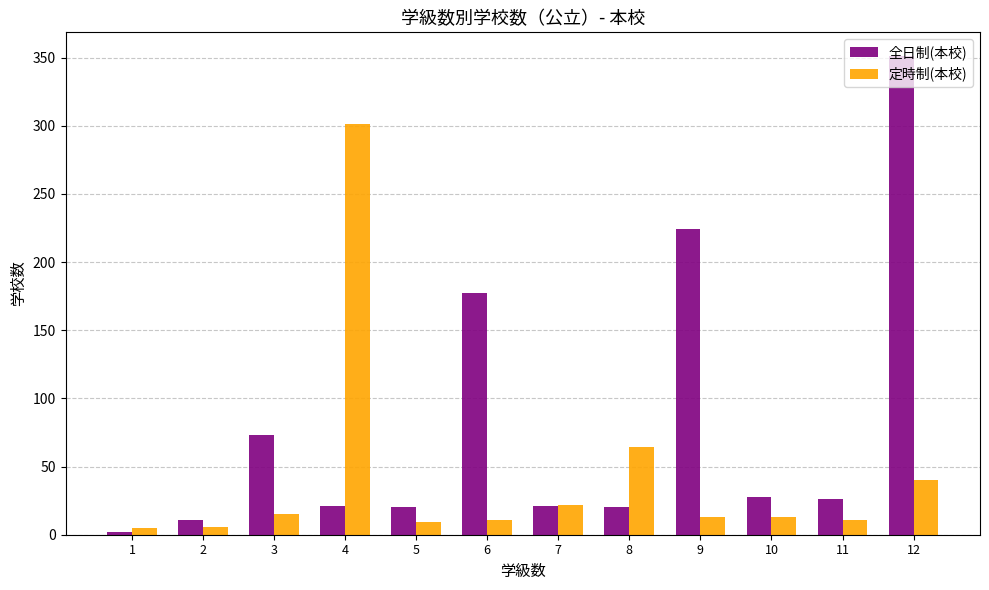

Which series has the largest total across all categories?

全日制(本校)